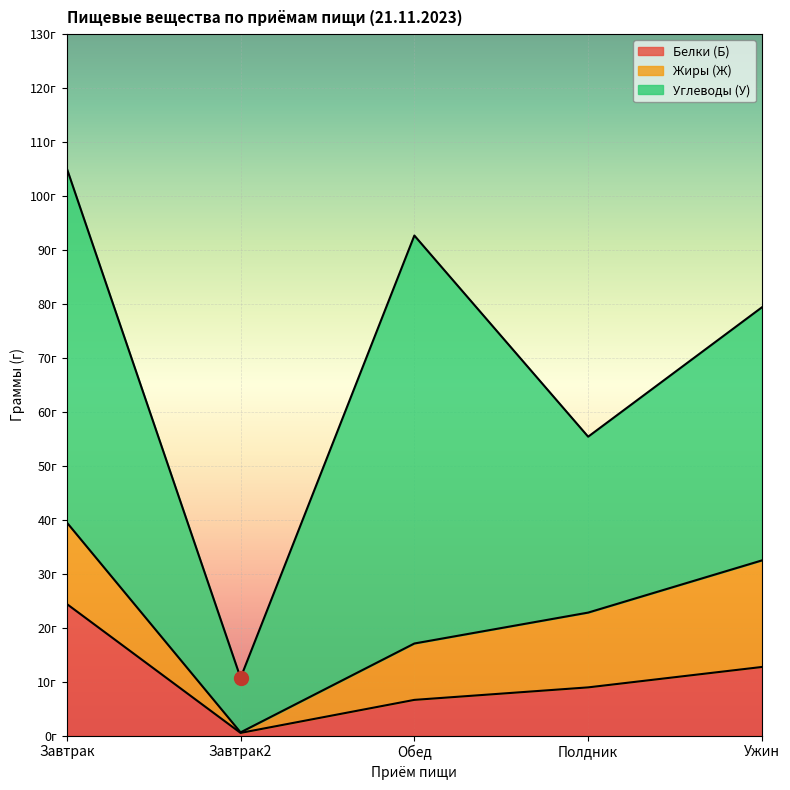

How many values in the Углеводы (У) series are below 46?

2